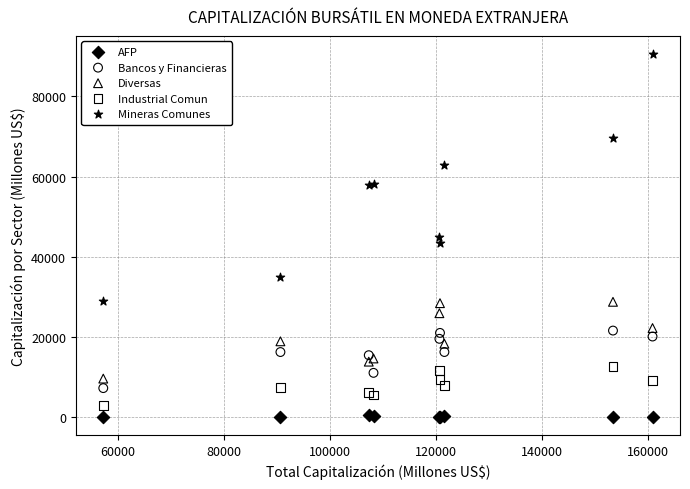

Which series has the largest Y range (max minus min)?

Mineras Comunes